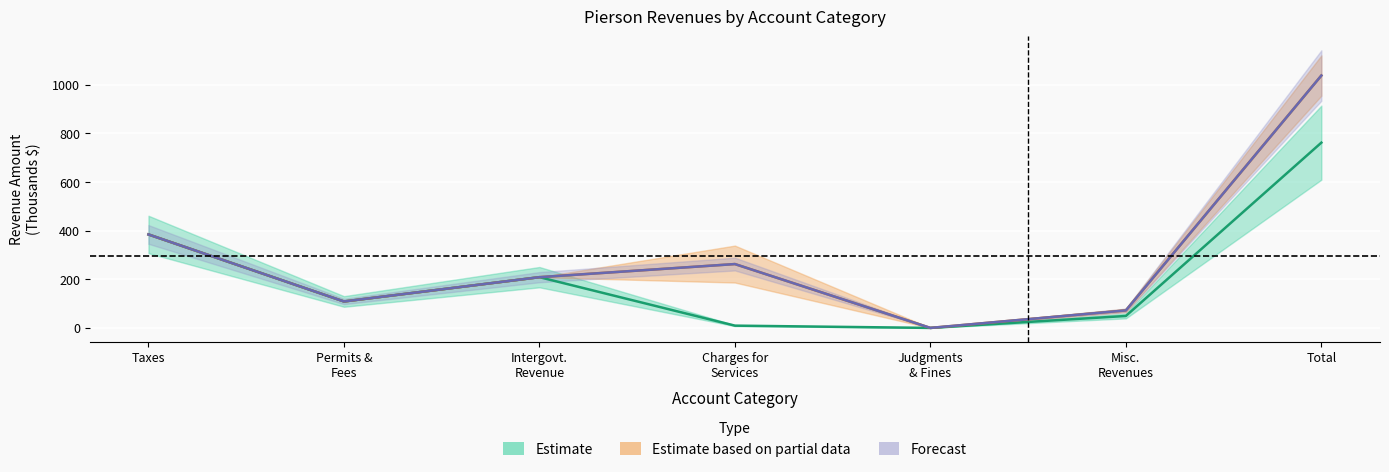

True or false: General has more than 2 points higher than both neighbors.

False